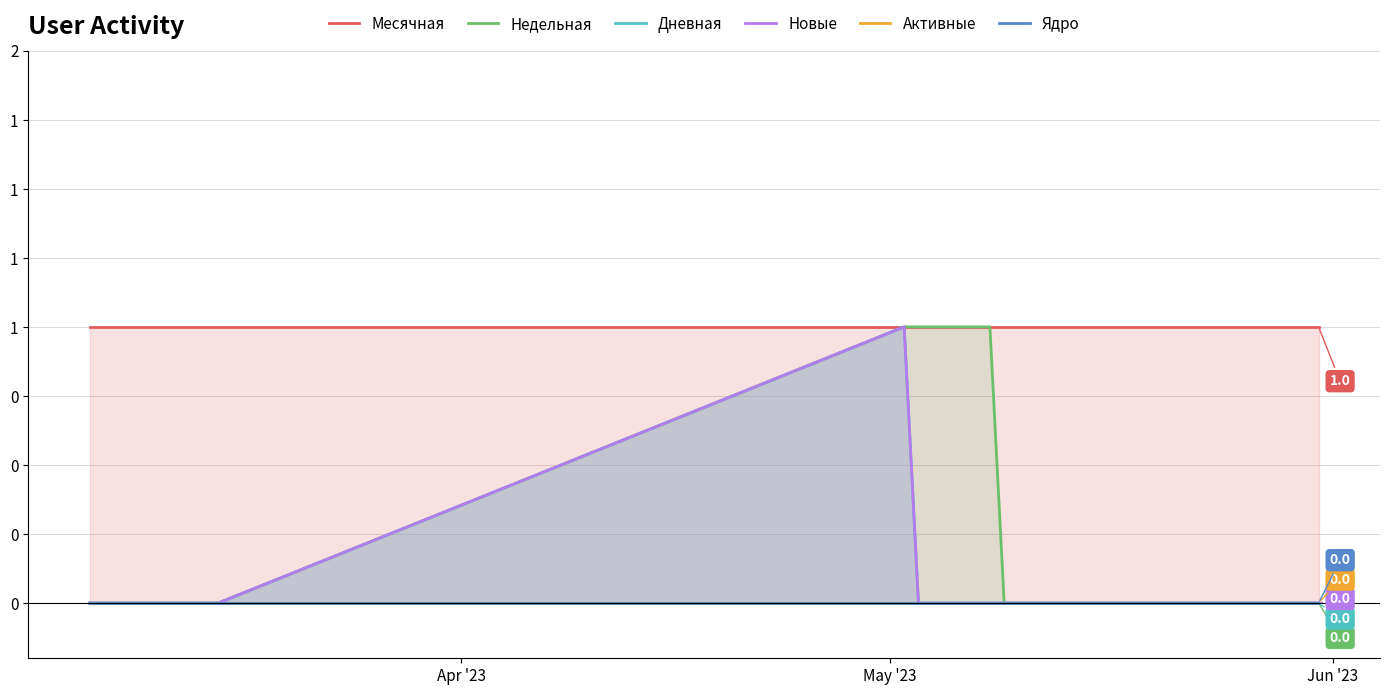

Which category has the highest value across all series?

Apr '23